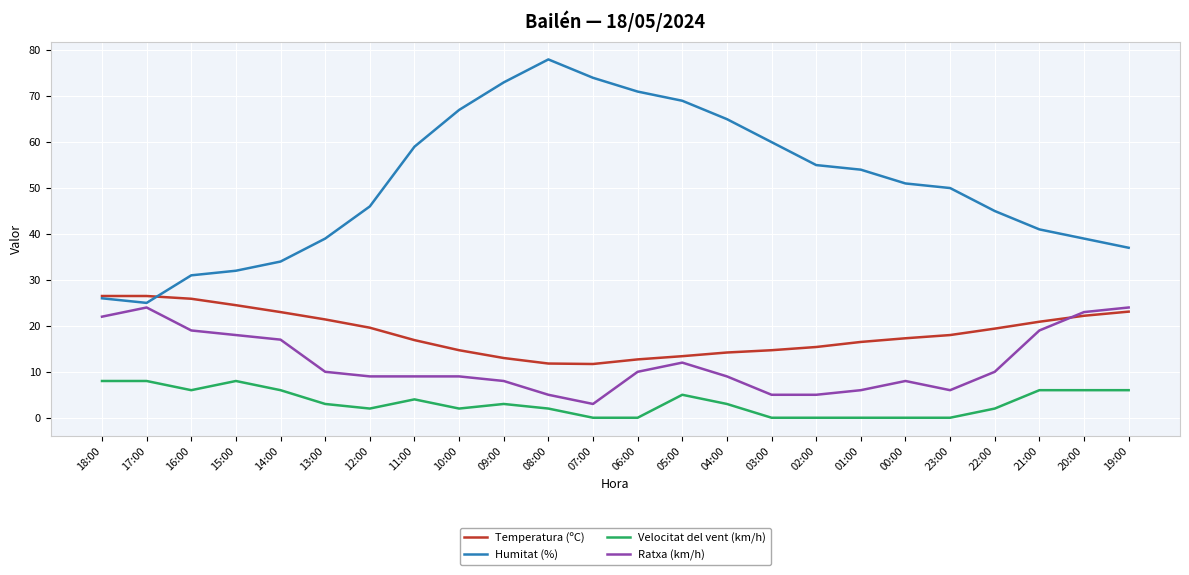

At how many categories does at least one series exceed 33?

20